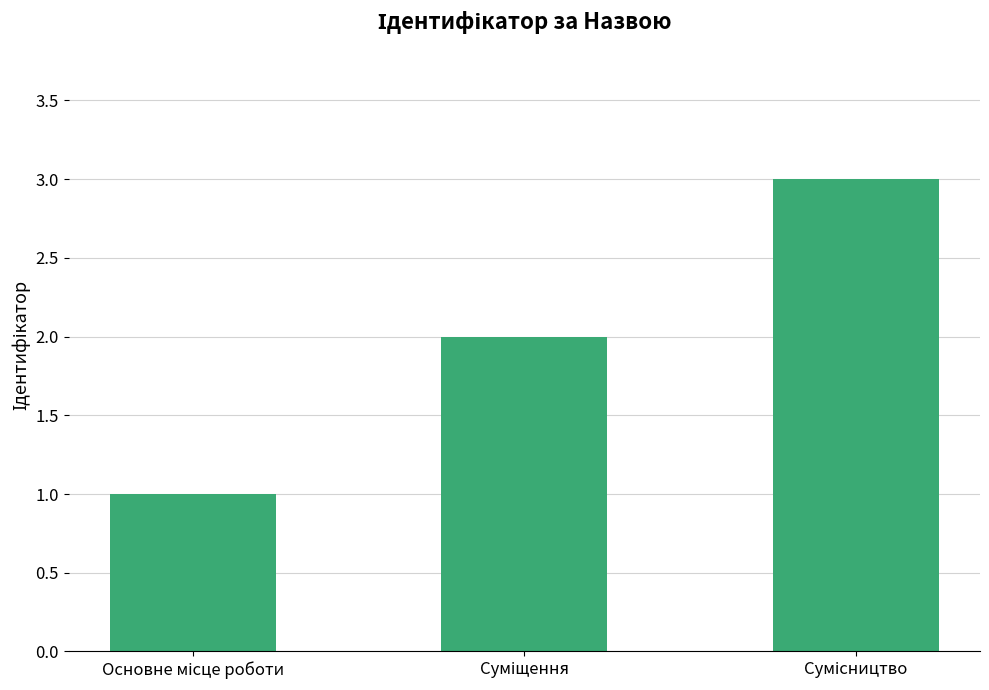

What is the sum of all values?

6